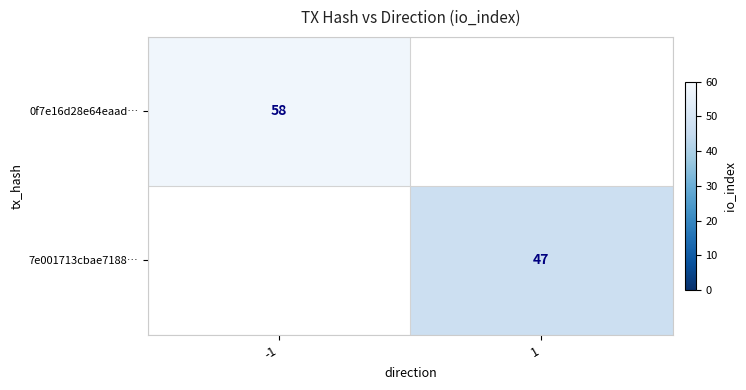

How many categories are shown in the chart?

2